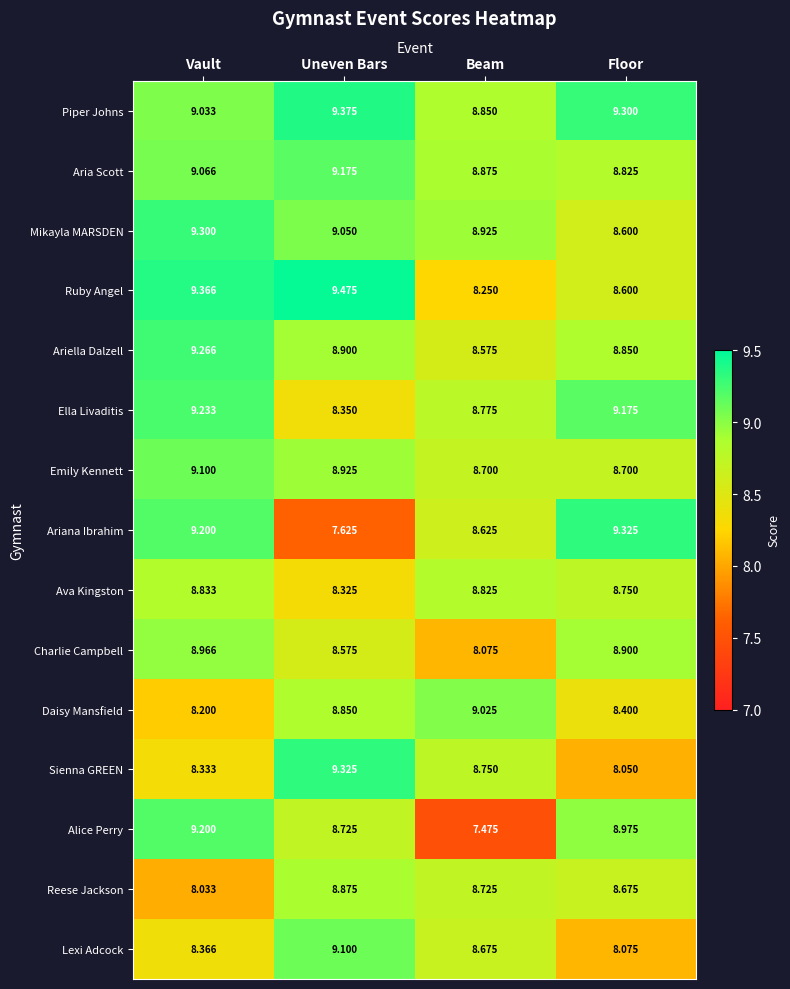

At which category is the sum across all series the highest?

Vault